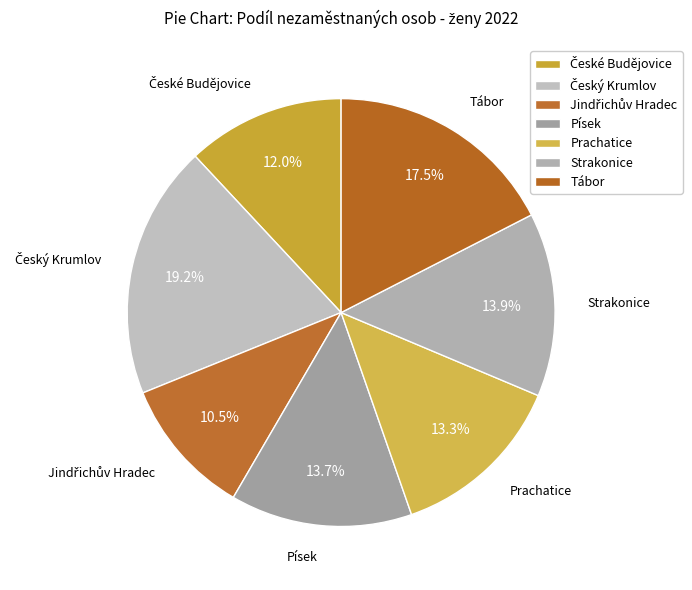

Combined, do České Budějovice and Strakonice account for over 50%?

No